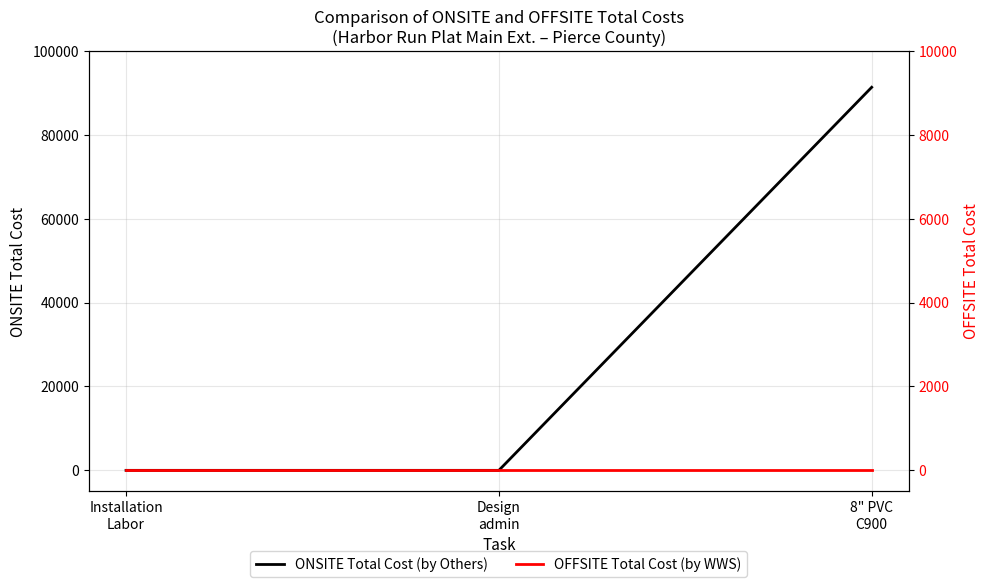

Which series has the widest spread of values?

ONSITE Total Cost (by Others)